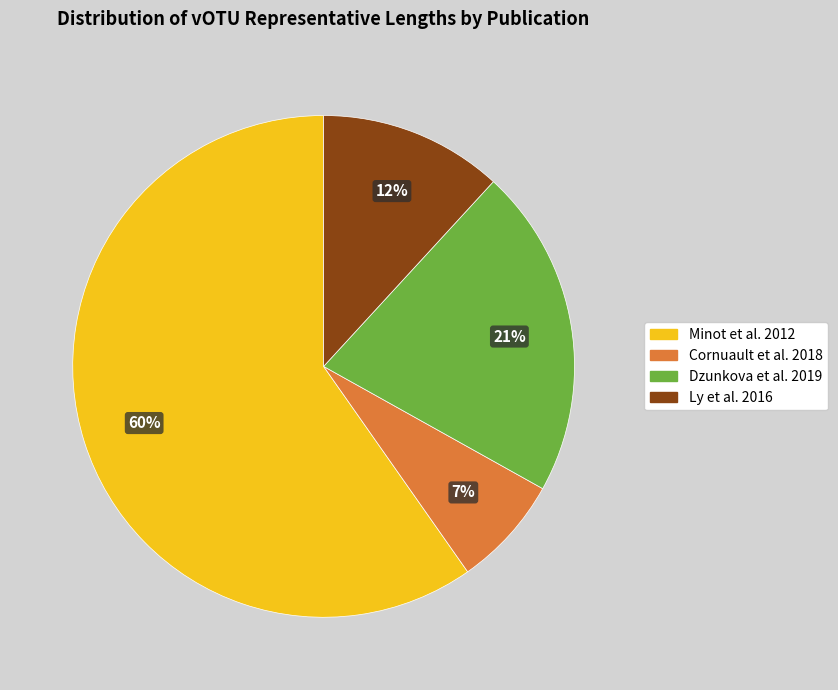

To the nearest percent, what percentage of the pie is Cornuault et al. 2018?

7%